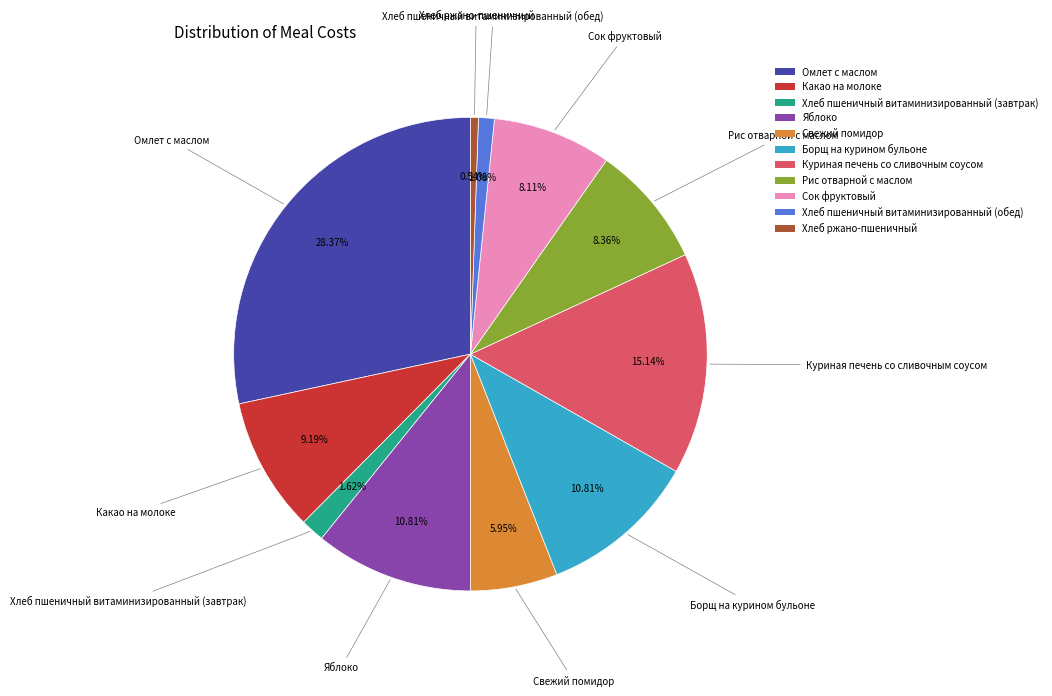

What percentage is the Борщ на курином бульоне slice, to the nearest percent?

11%